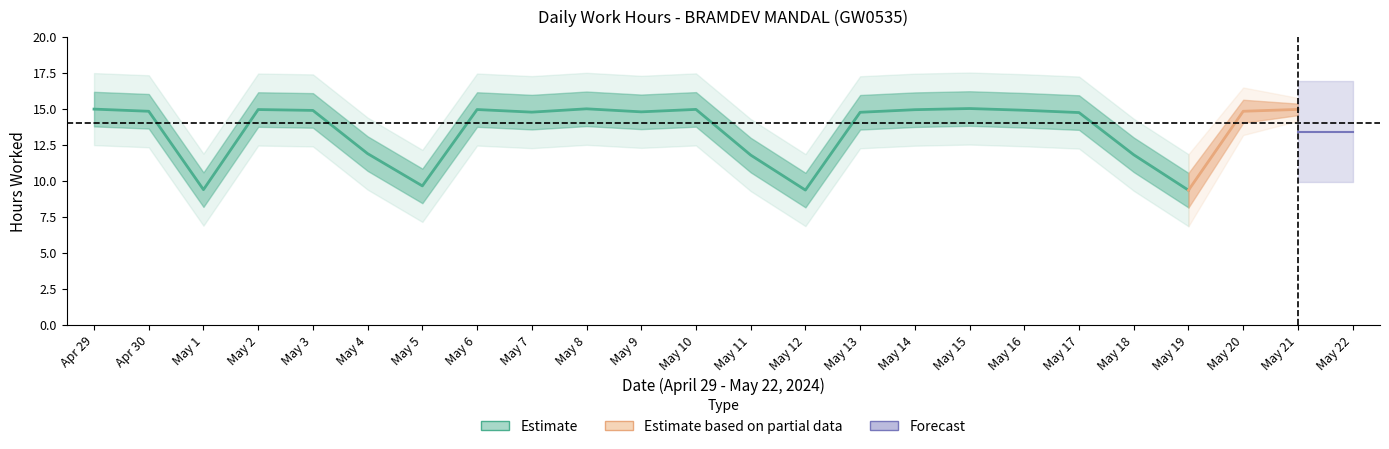

At which label does the data first exceed 14?

29